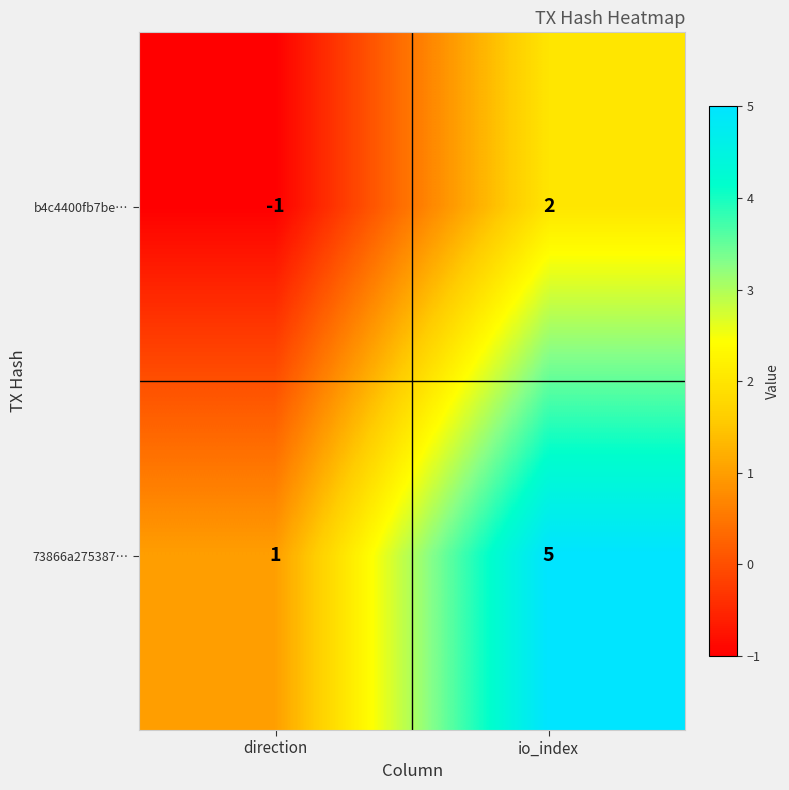

Reading left to right, extract all data points from this chart.

b4c4400fb7be…: -1	2
73866a275387…: 1	5